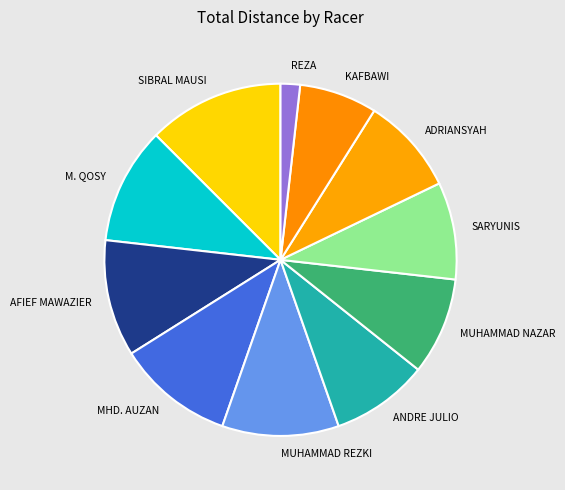

Does SARYUNIS account for over 50% of the chart?

No